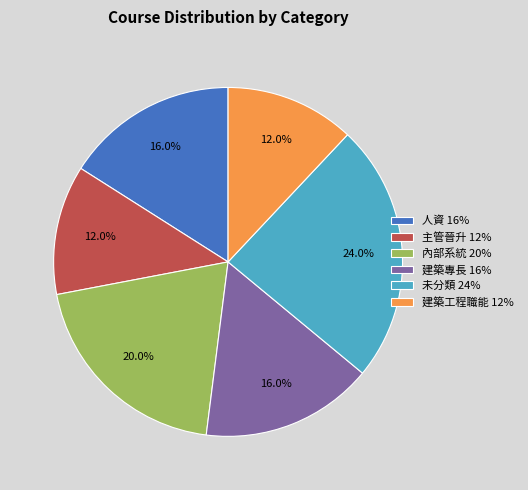

Approximately how many times larger is the value at 主管晉升 compared to 內部系統?

0.6